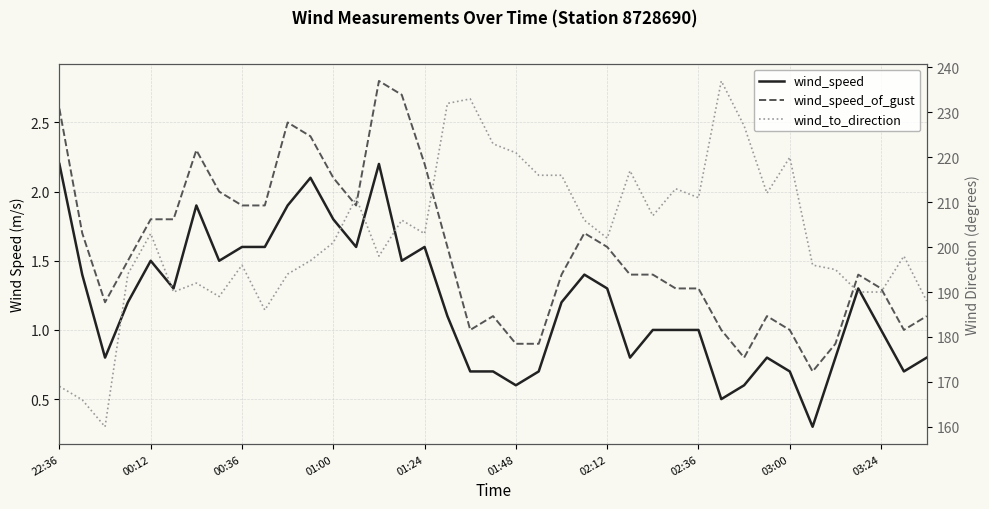

True or false: wind_to_direction and wind_speed_of_gust cross at least once.

False